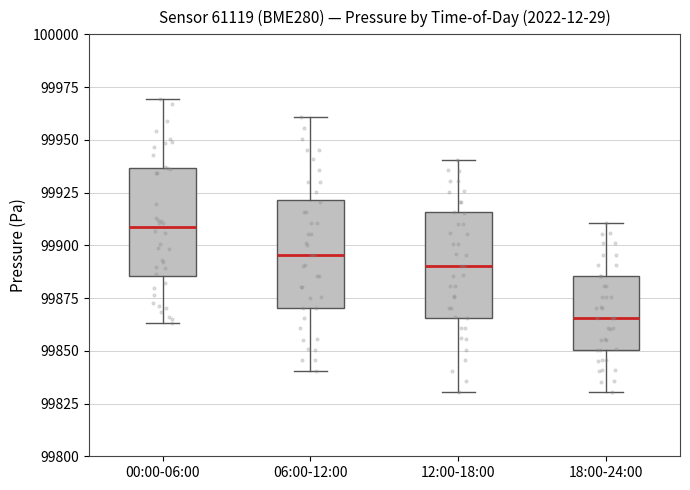

Which box has the lowest median line?

18:00-24:00